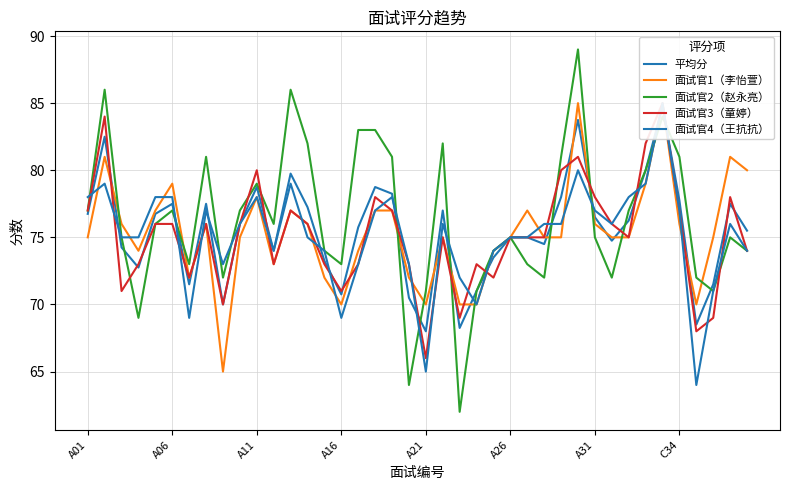

How many categories are shown in the chart?

40